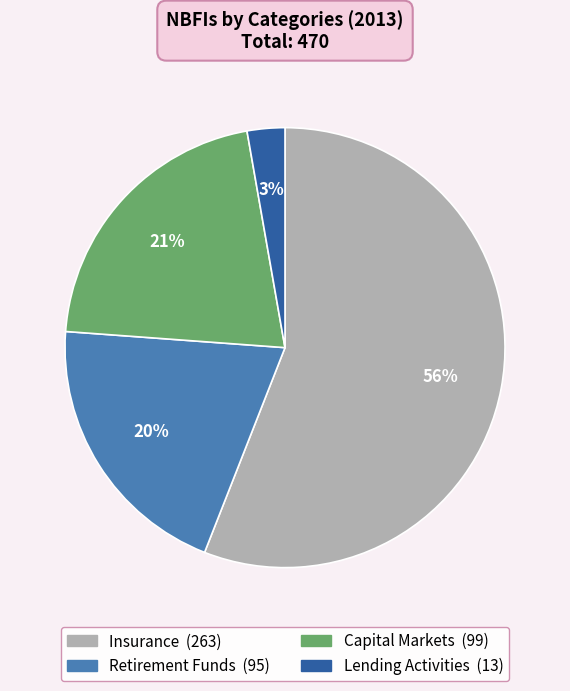

To the nearest percent, what portion does Capital Markets represent?

21%